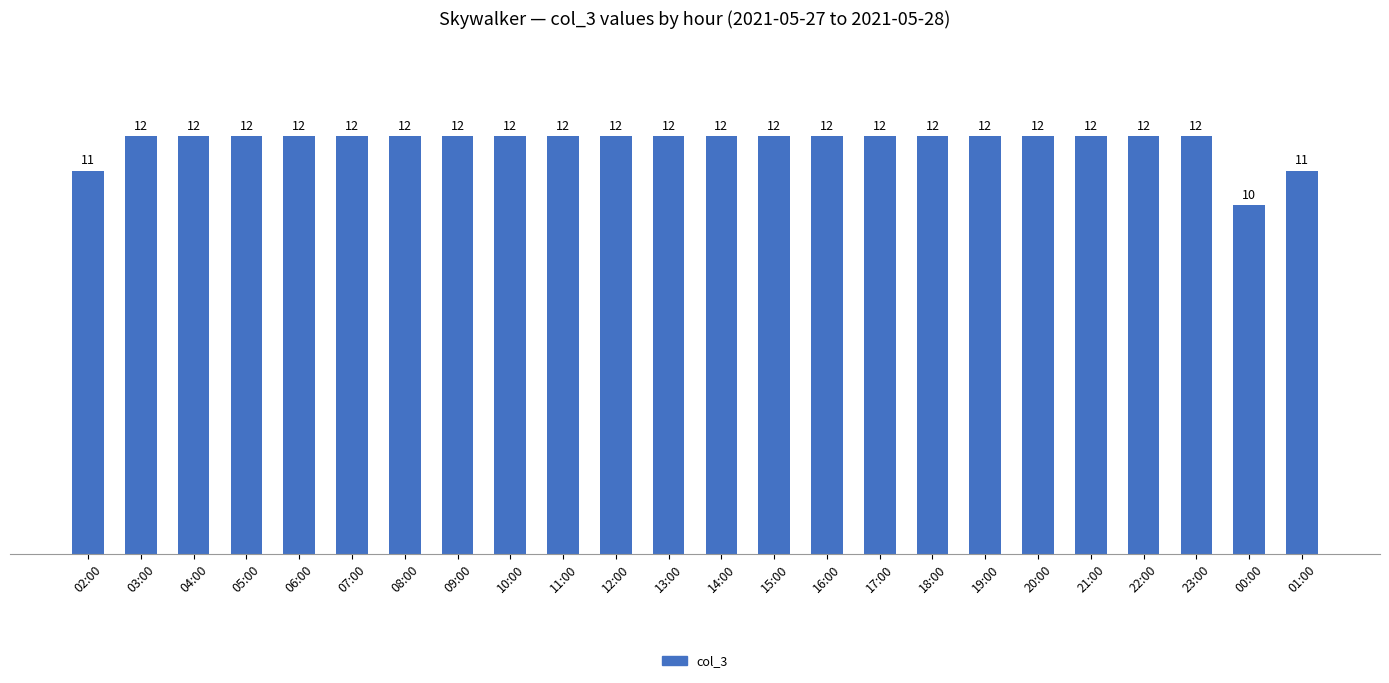

What is the smallest value displayed?

10